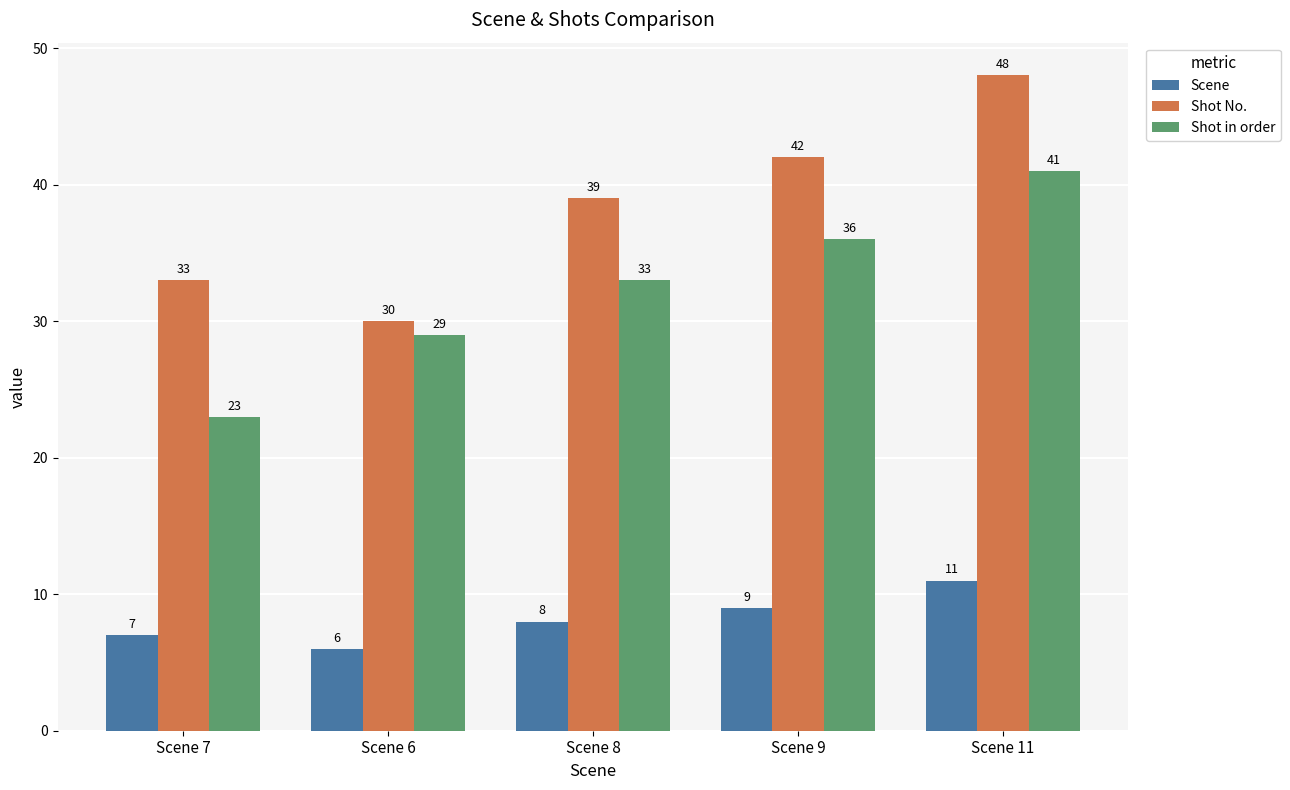

What is the spread (max minus min) of values at Scene 9?

33